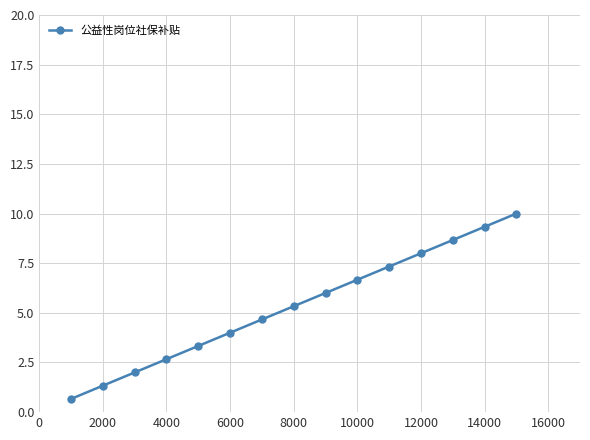

Reading left to right, list all the values displayed in this chart.

0.7	1.3	2.0	2.7	3.3	4.0	4.7	5.3	6.0	6.7	7.3	8.0	8.7	9.3	10.0